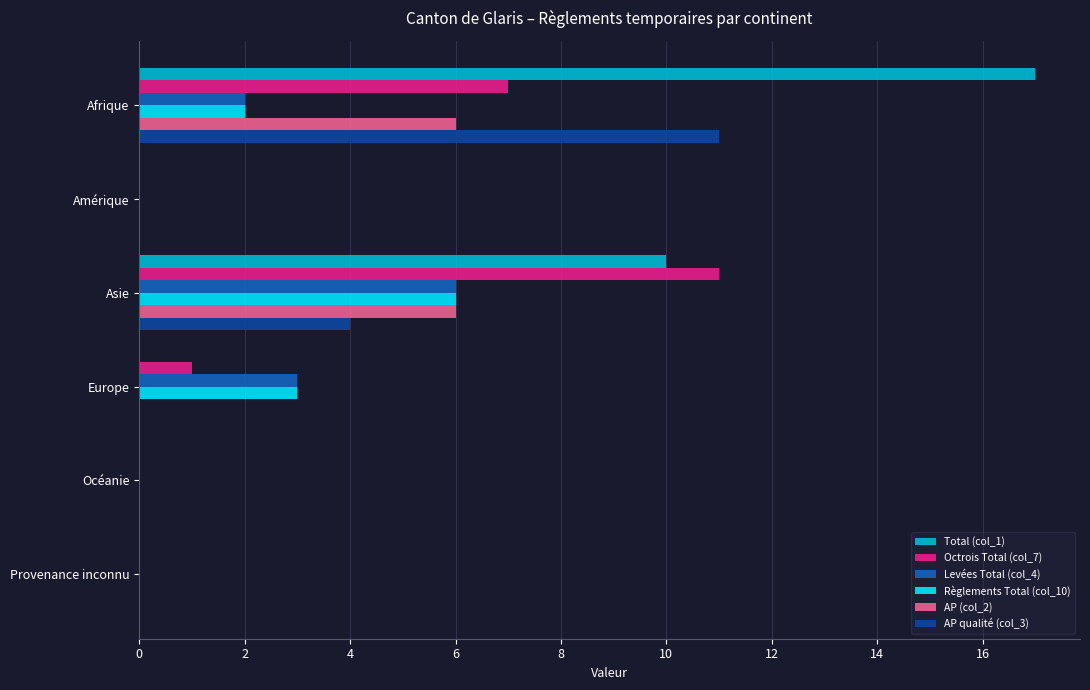

Is it true that AP qualité (col_3) equals 0 at Europe?

True